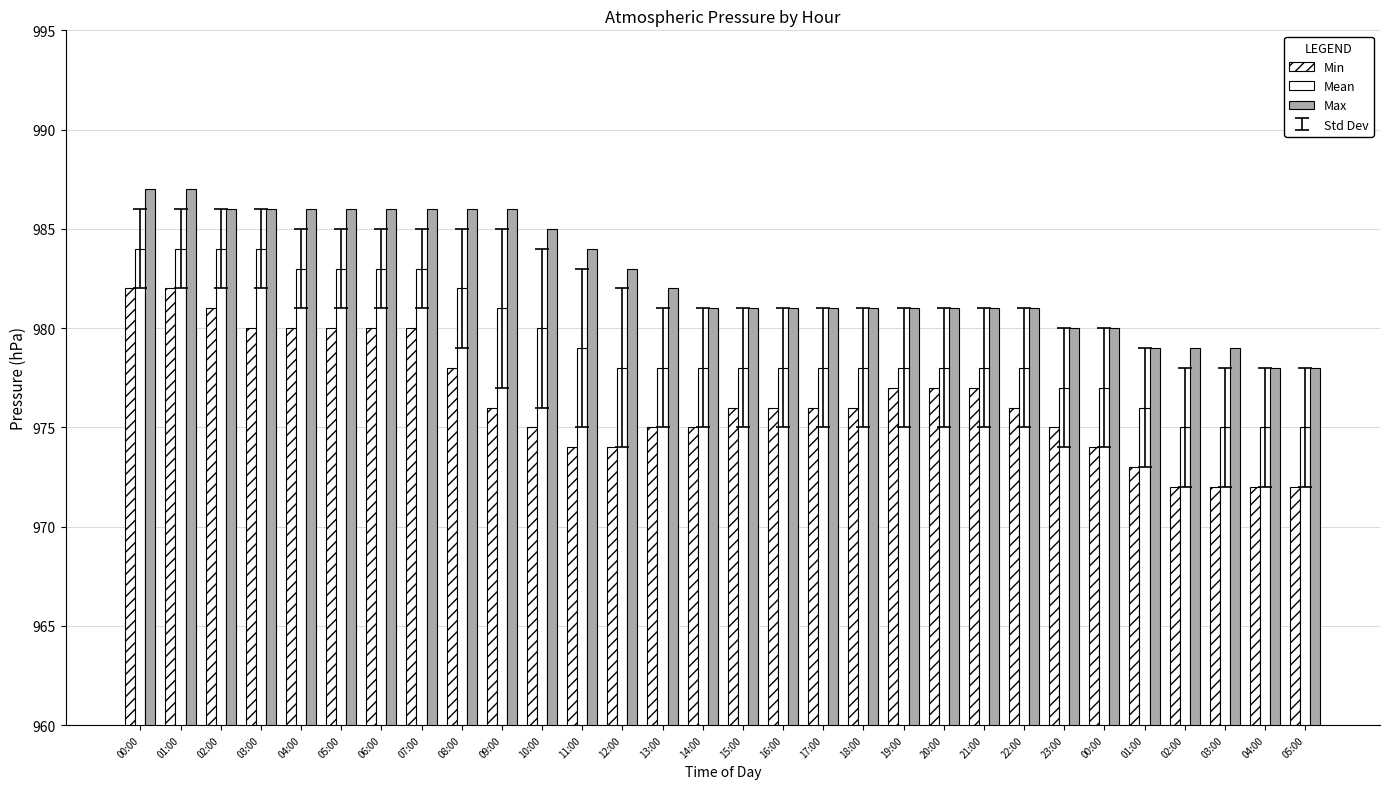

What is the value of the Max bar at the 9th from the left?

986